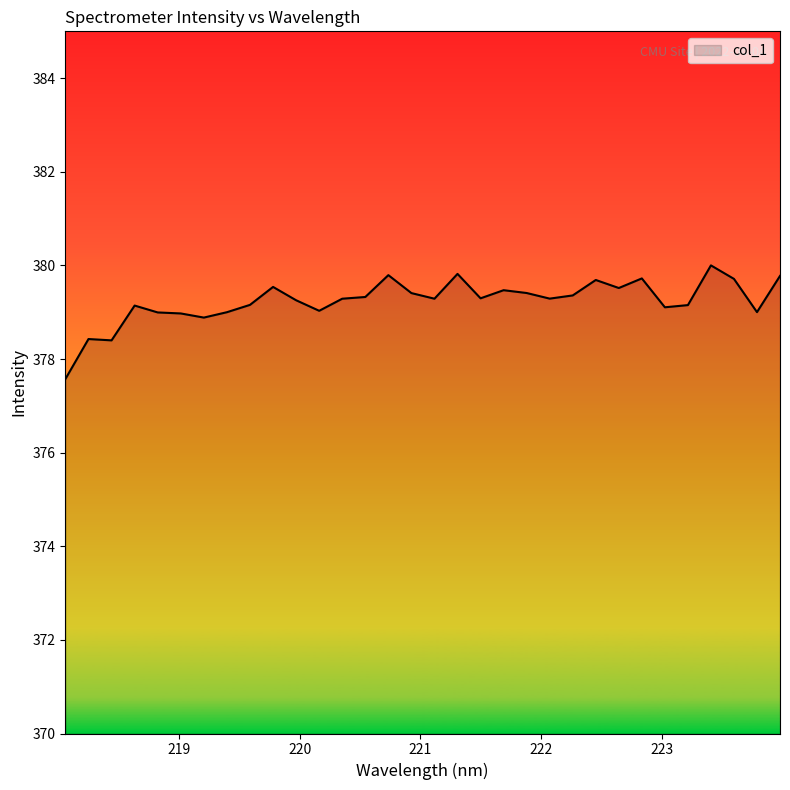

What is the maximum value shown in the chart?

380.0